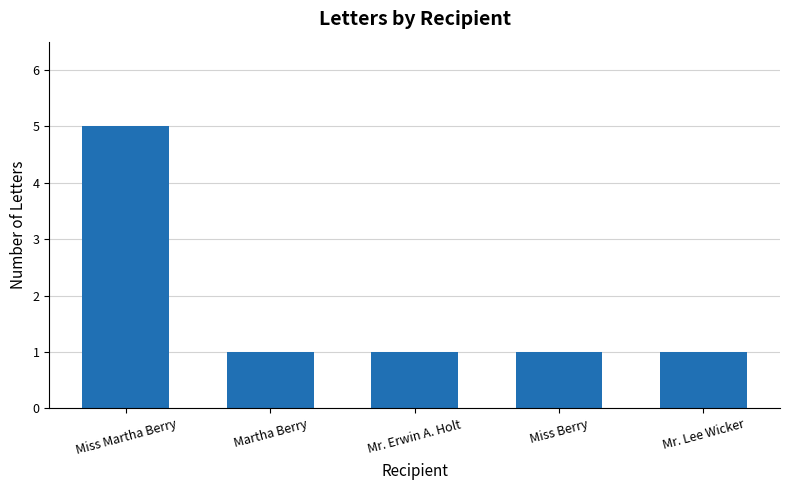

Does the chart contain any negative values?

No